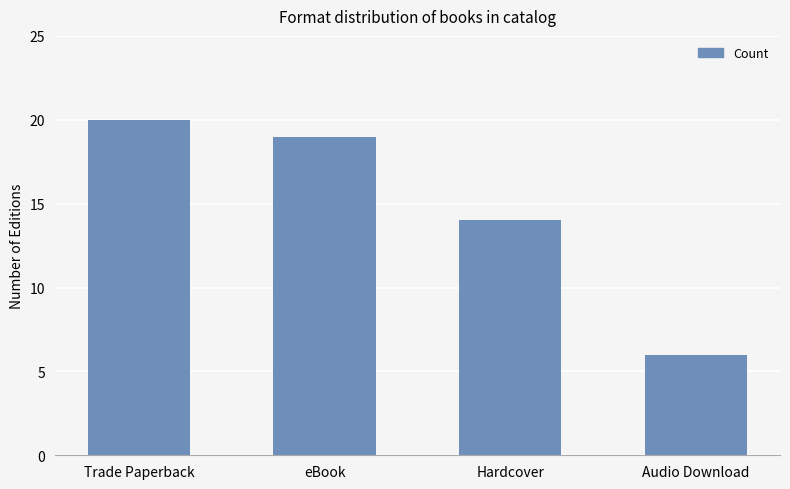

What is the minimum value shown in the chart?

6